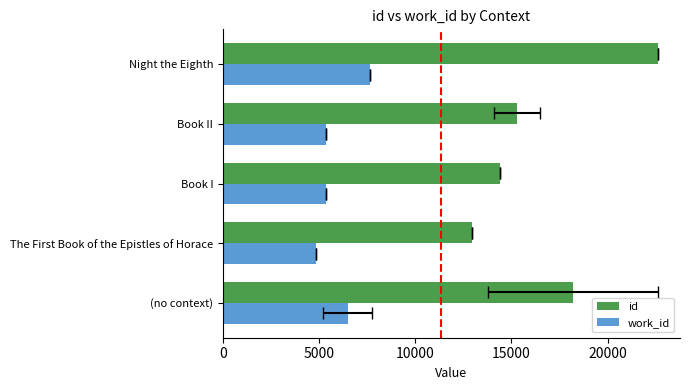

Which has a higher value, Book I or Book II?

Book II